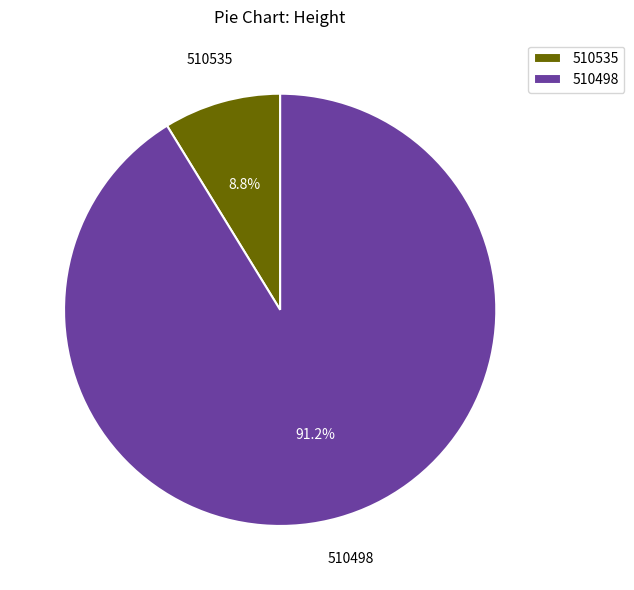

Which category has the smallest portion of the pie?

510535